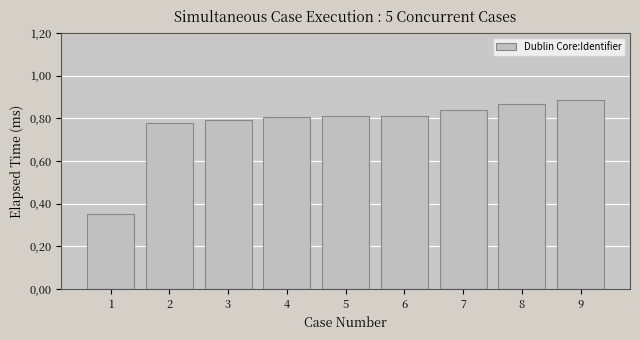

What is the sum of the values at 1 and 4?

1.2